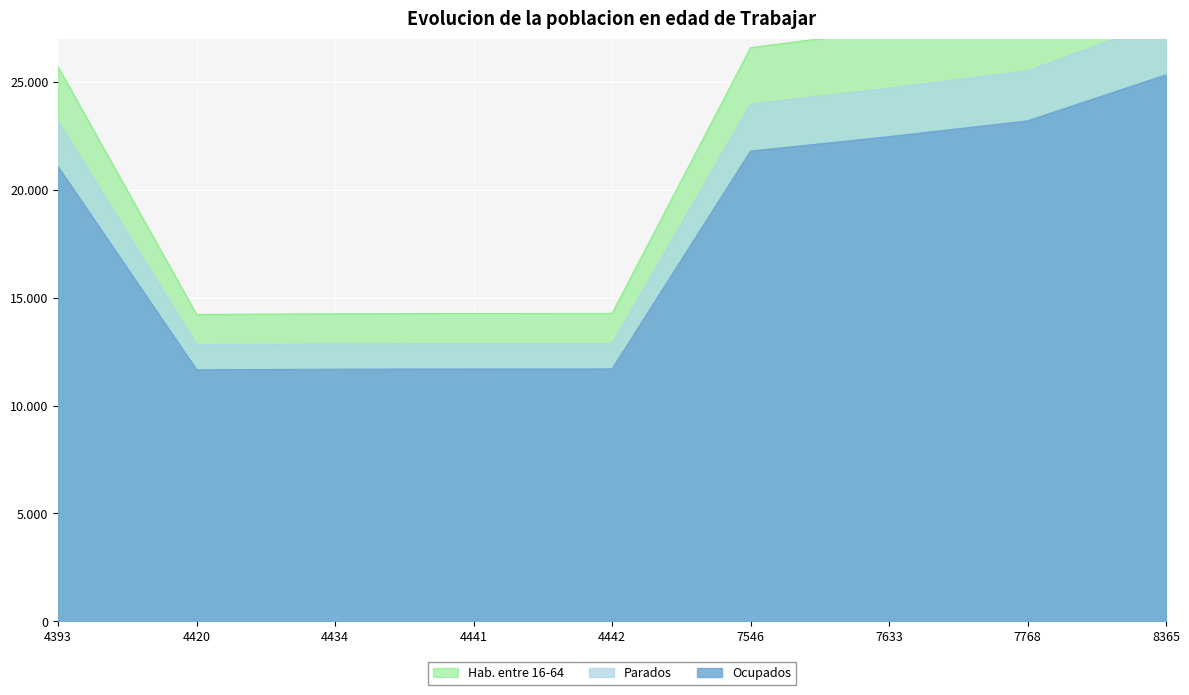

What are all the series names shown in the legend?

Ocupados, Parados, Hab. entre 16-64